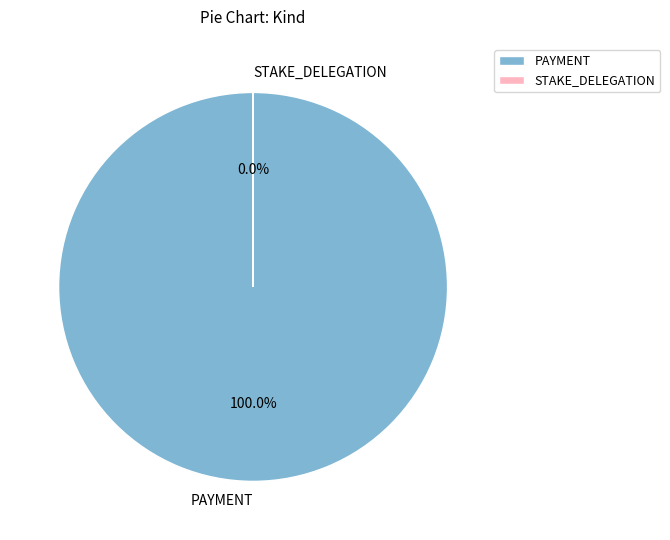

True or false: 320700 accounts for 100% of the total.

True